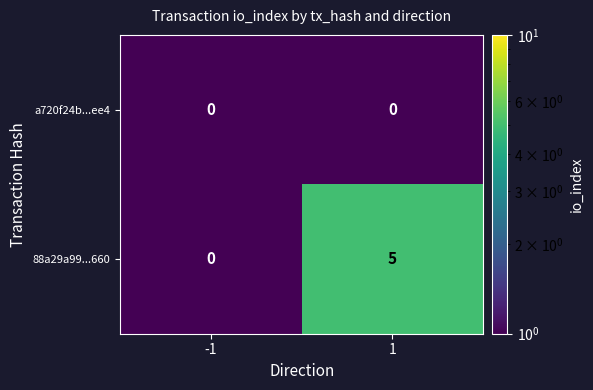

What is the maximum value shown in the chart?

5